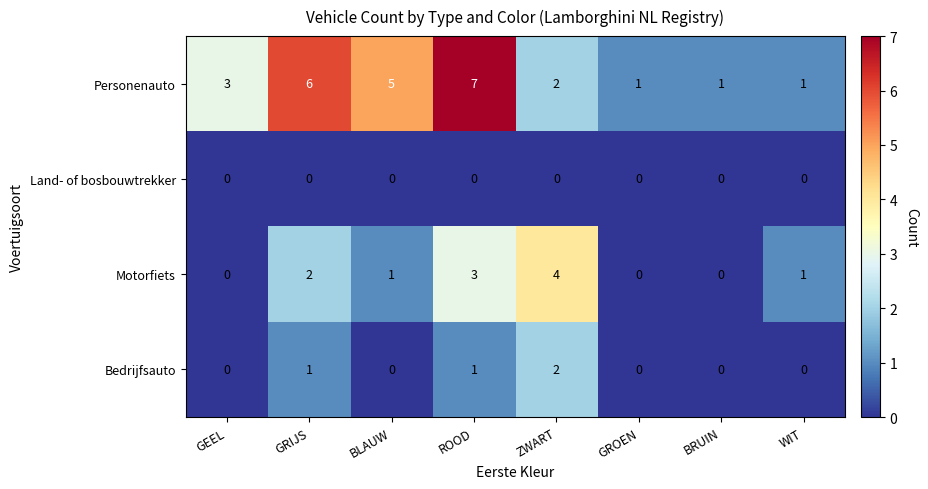

What is the sum of the Motorfiets values at ZWART and GEEL?

4